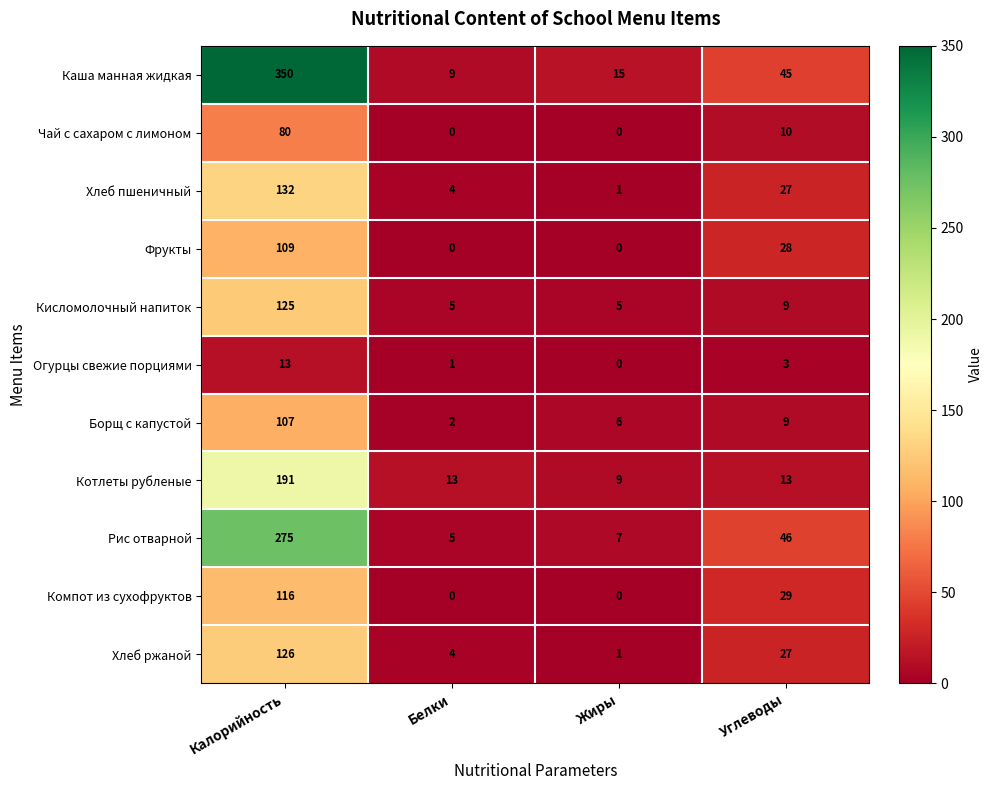

At which label is Хлеб пшеничный closest to 66?

Углеводы